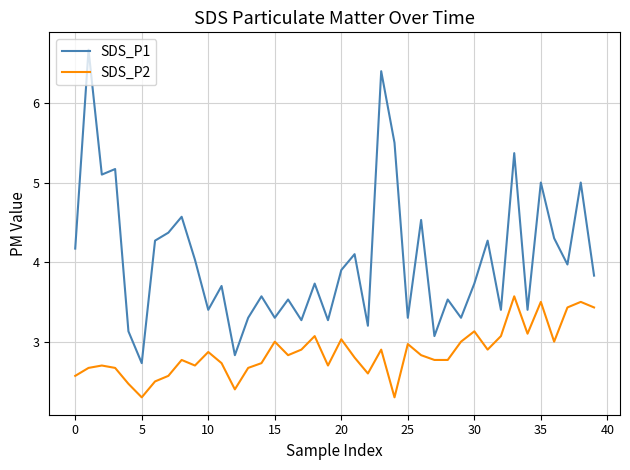

How many lines are shown in the chart?

2